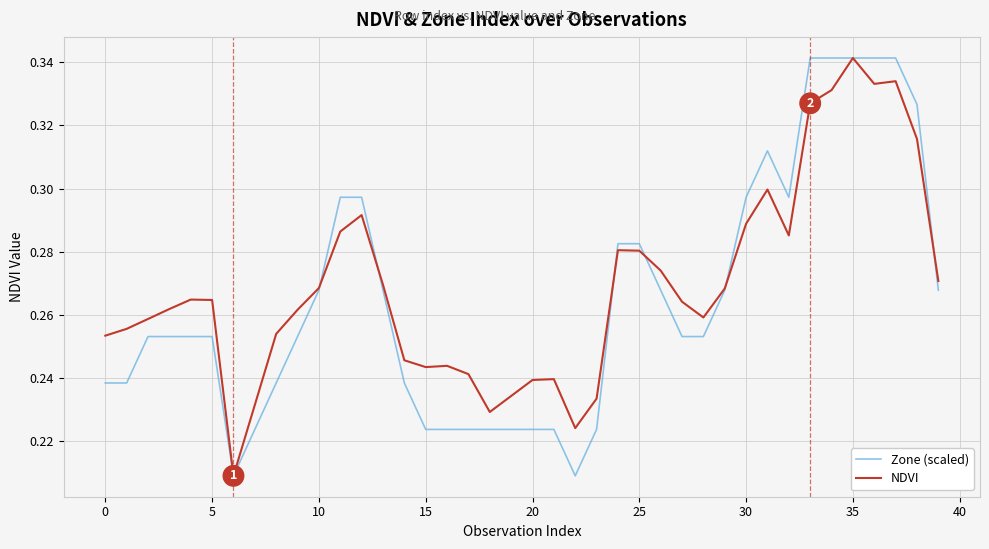

Is this an area chart (filled region under the line)?

No